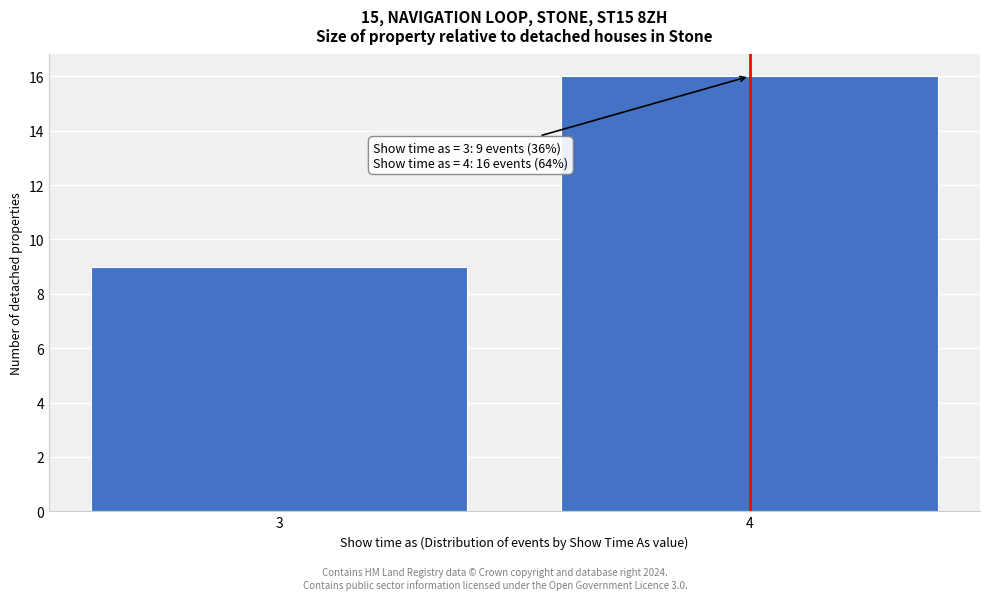

Reading left to right, extract all data points from this chart.

9	16